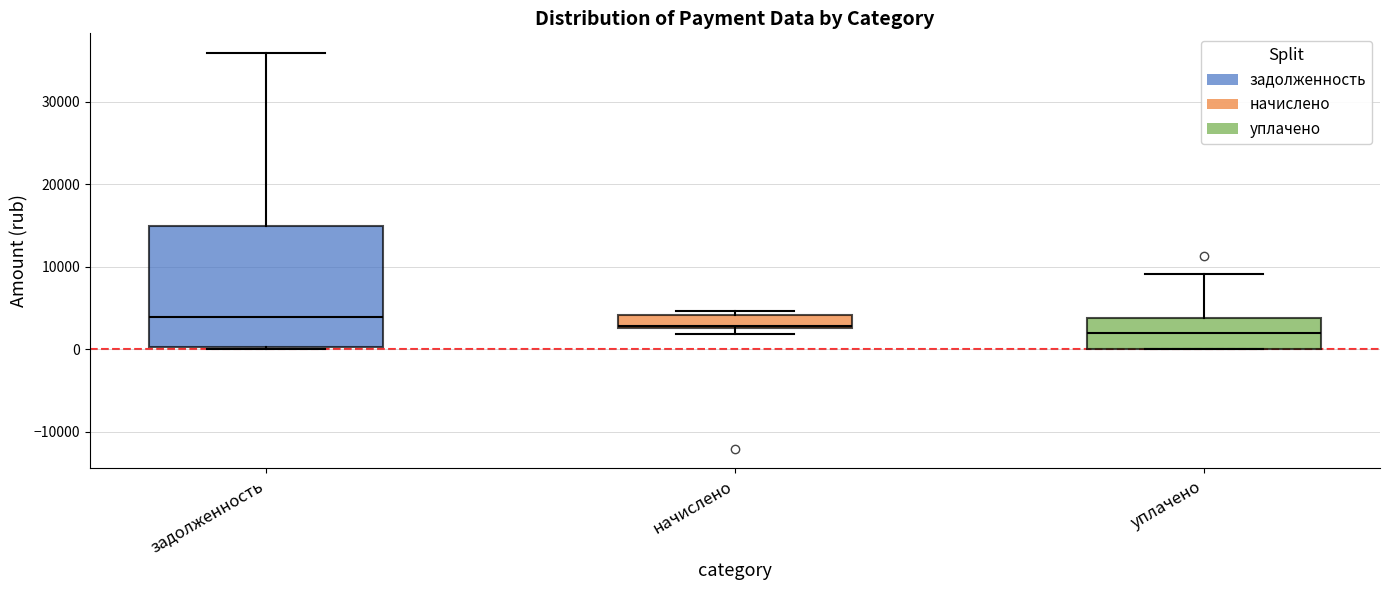

Which box is the tallest, from its lower edge to its upper edge?

задолженность